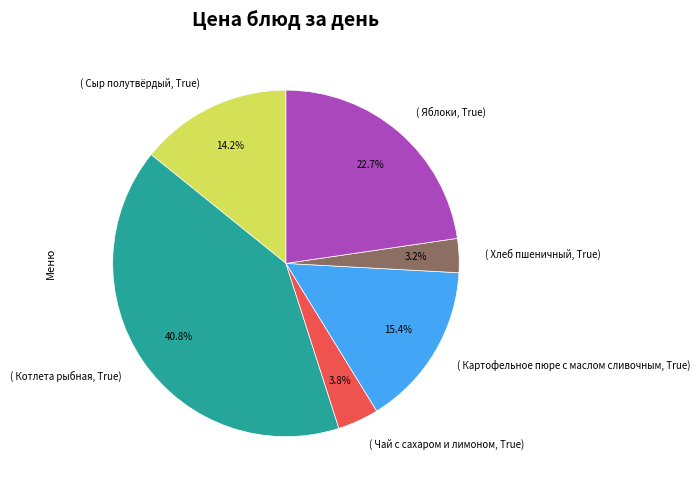

What percentage do ( Сыр полутвёрдый, True) and ( Картофельное пюре с маслом сливочным, True) together represent?

29.6%